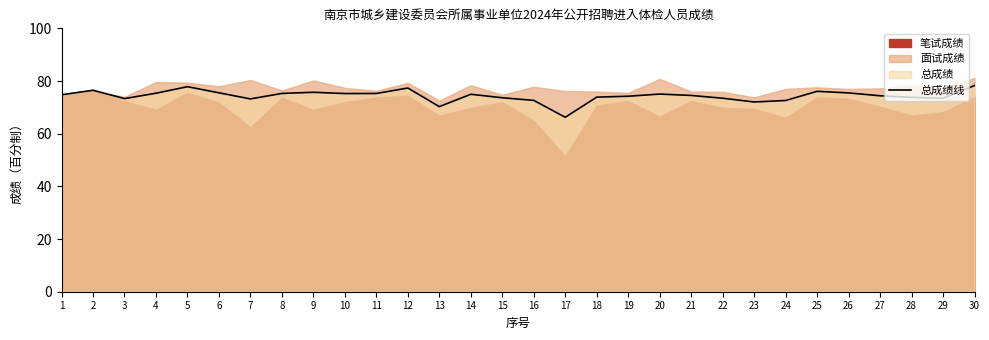

How many data points does each series have?

30